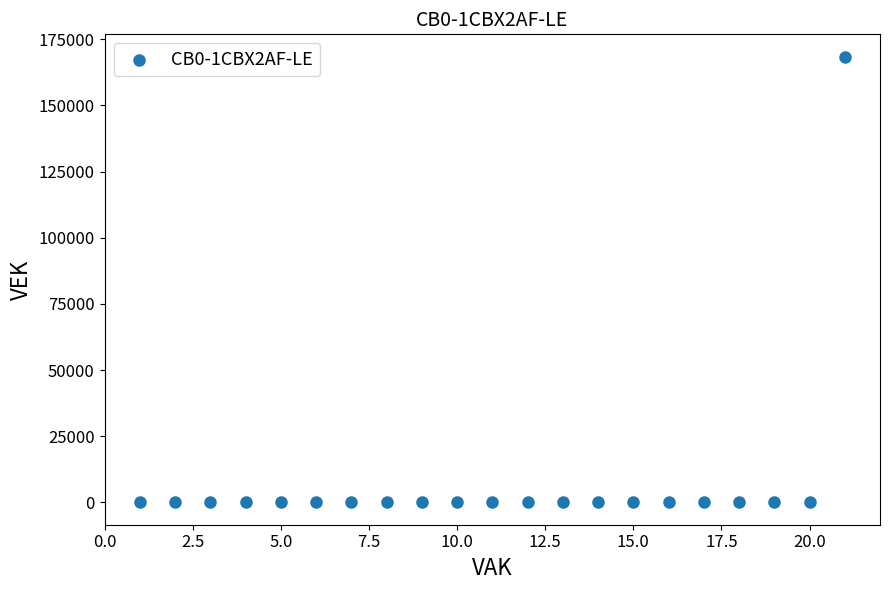

What is the range of X values (max minus min)?

20